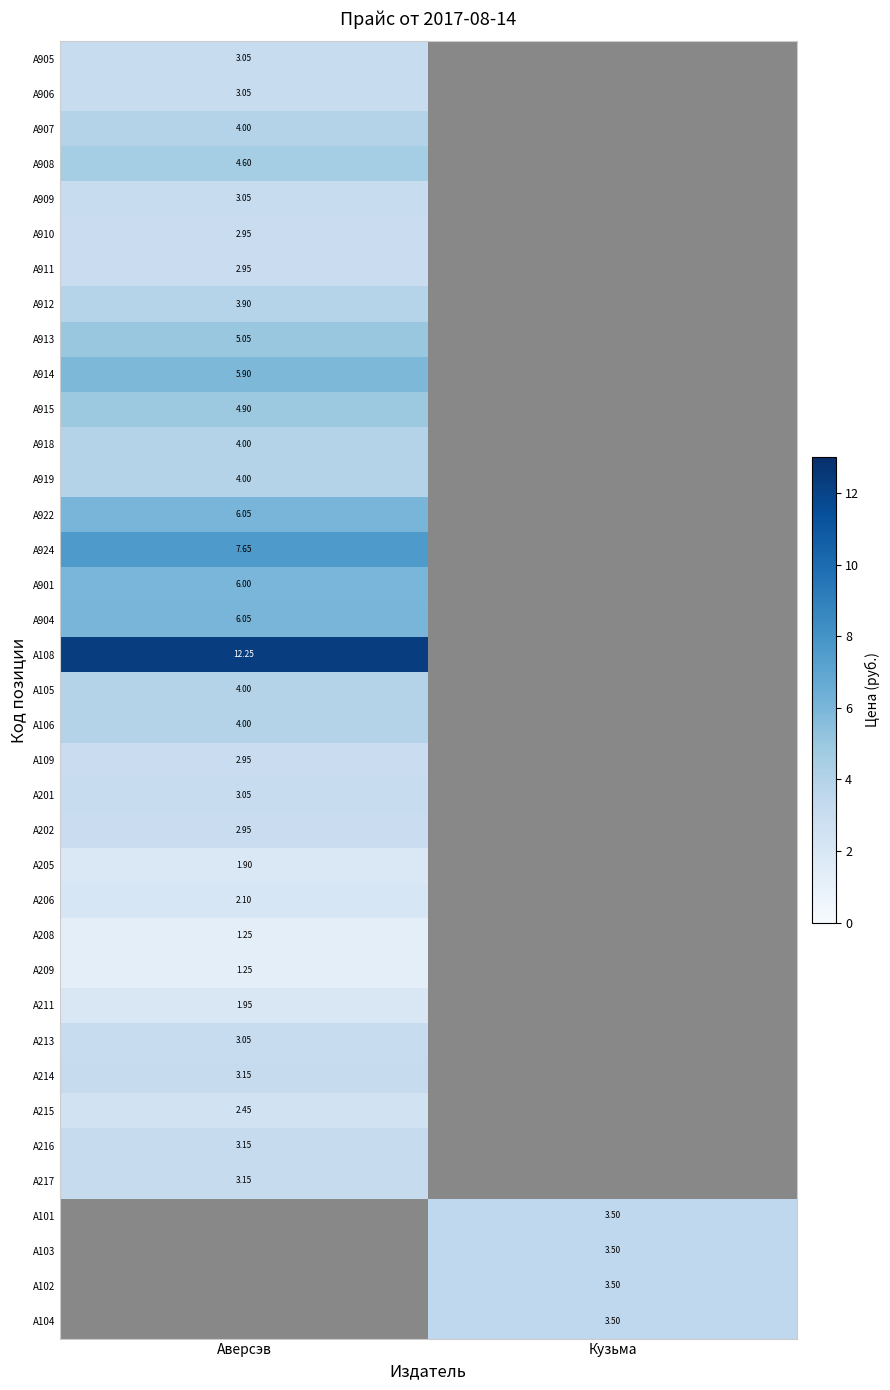

How many data points does each series have?

2